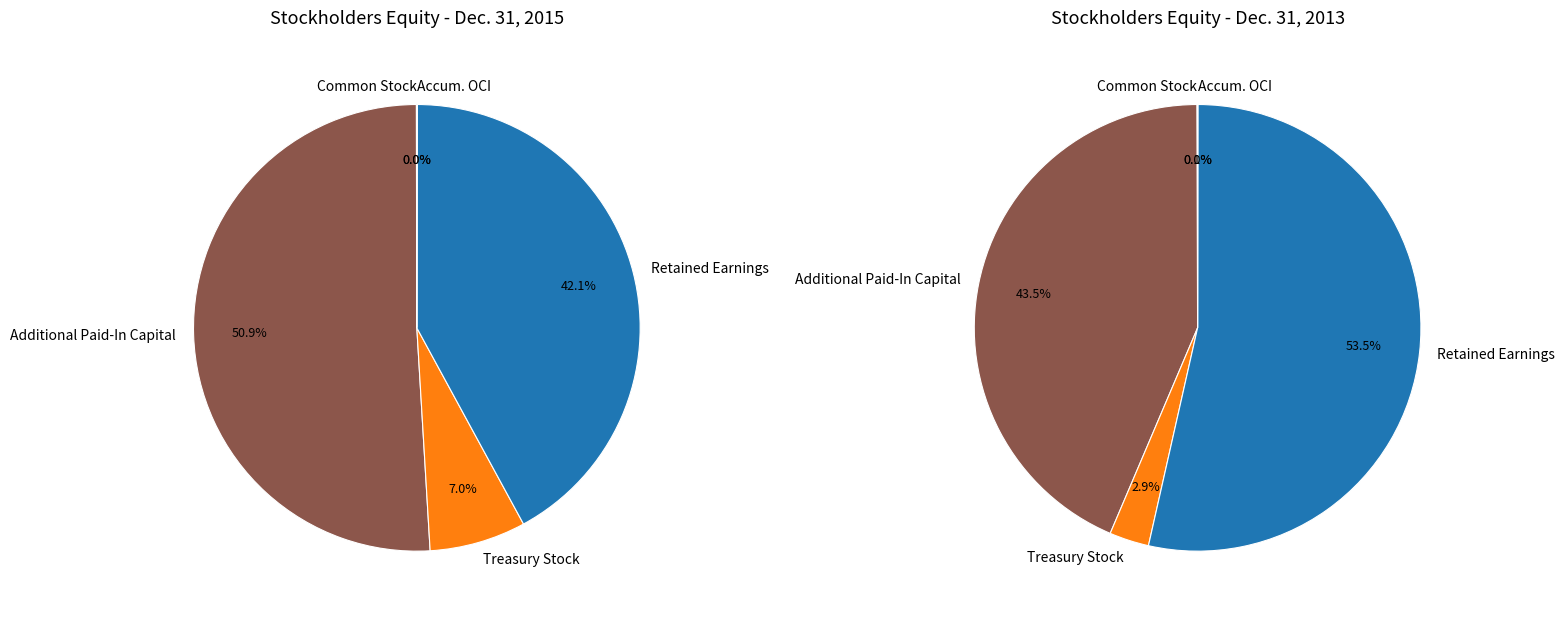

To the nearest percent, what is the difference between the largest and smallest slice percentages?

51%